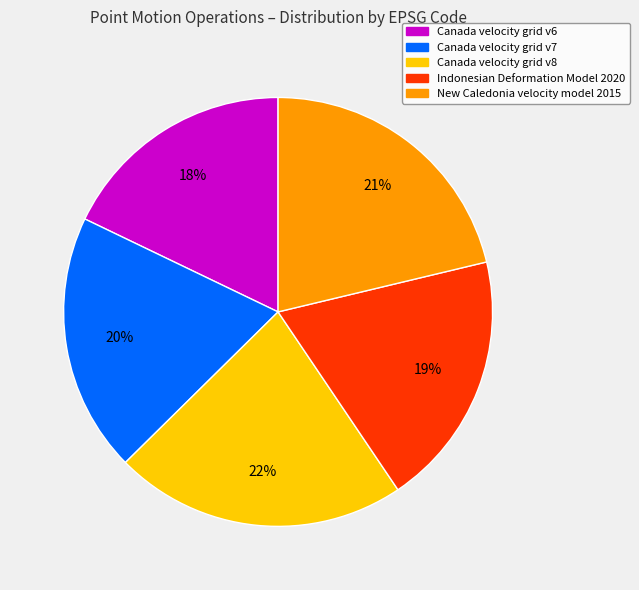

The Canada velocity grid v7 slice represents 30% of the pie. True or false?

False